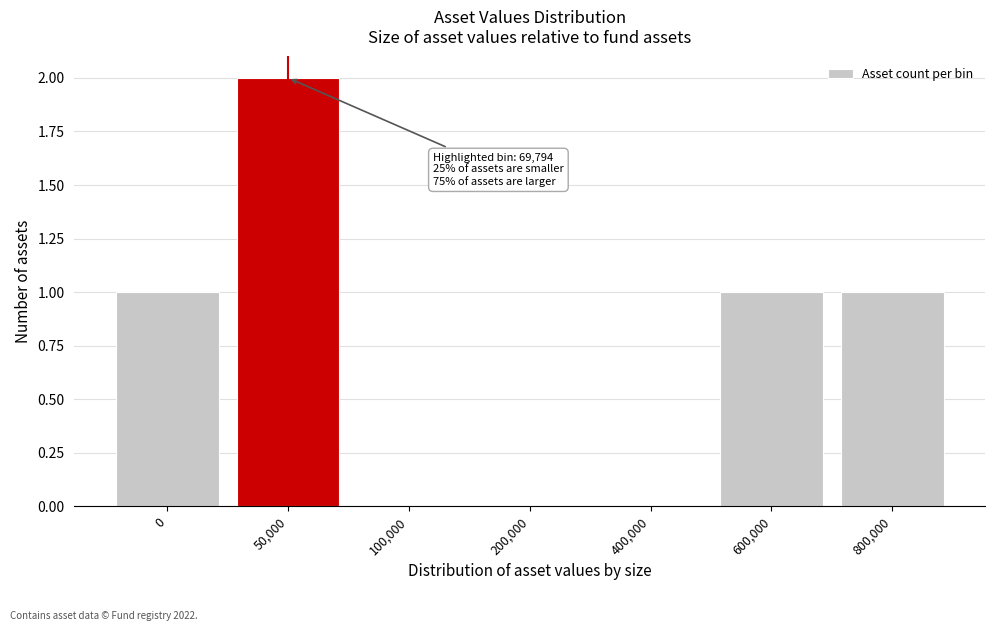

Reading right to left, transcribe all the data shown in this chart.

800,000=1	600,000=1	400,000=0	200,000=0	100,000=0	50,000=2	0=1